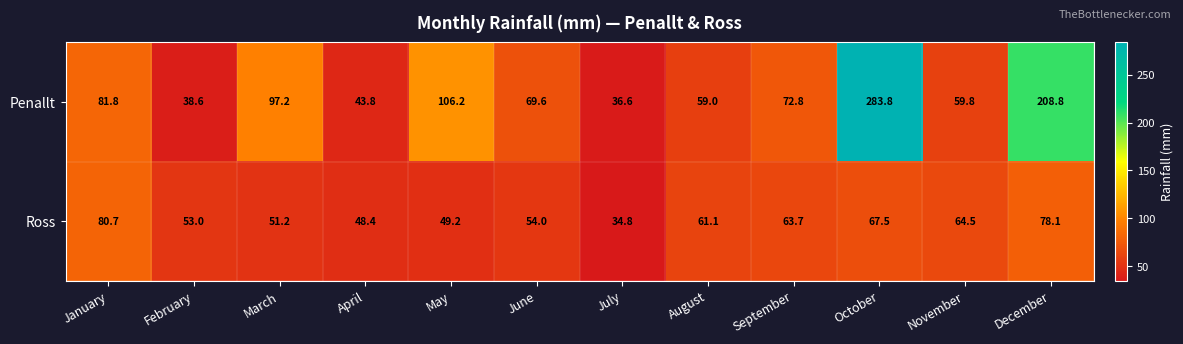

List the series in order of their peak value, highest first.

Penallt, Ross